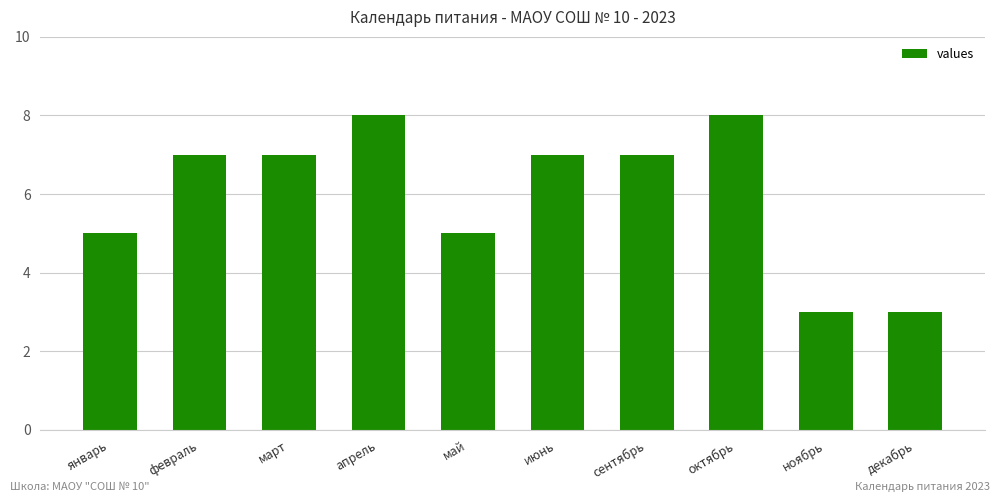

How many values are below 7?

4